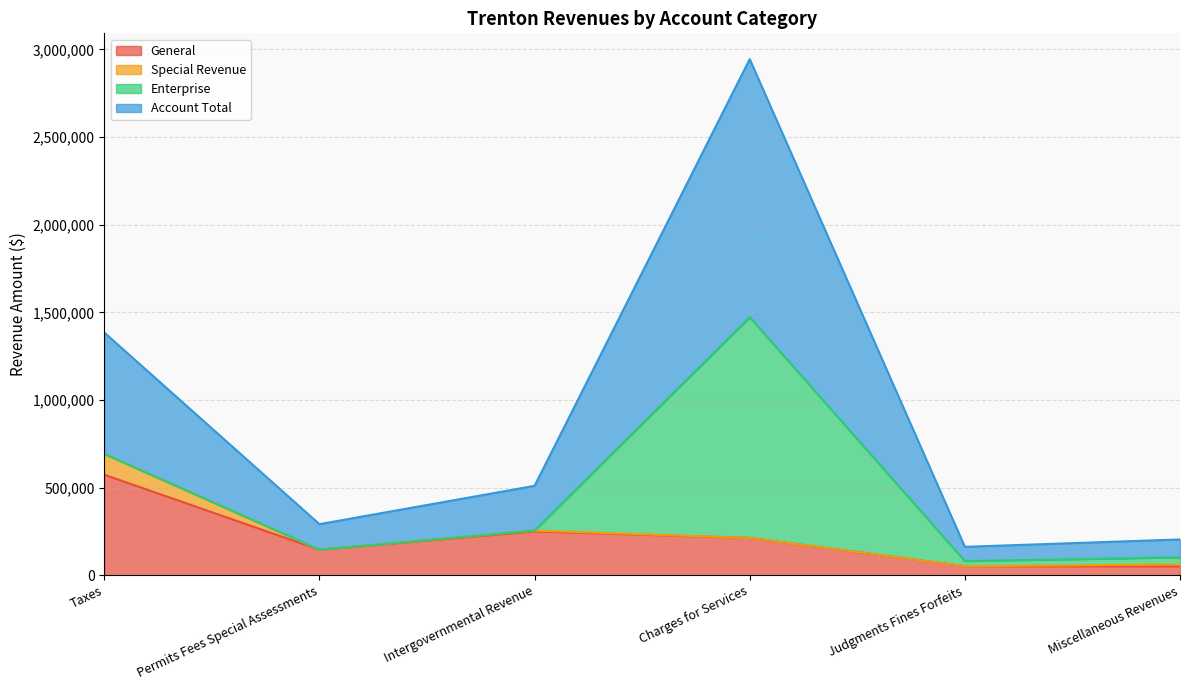

What is the label of the 2nd point from the left?

Permits Fees Special Assessments